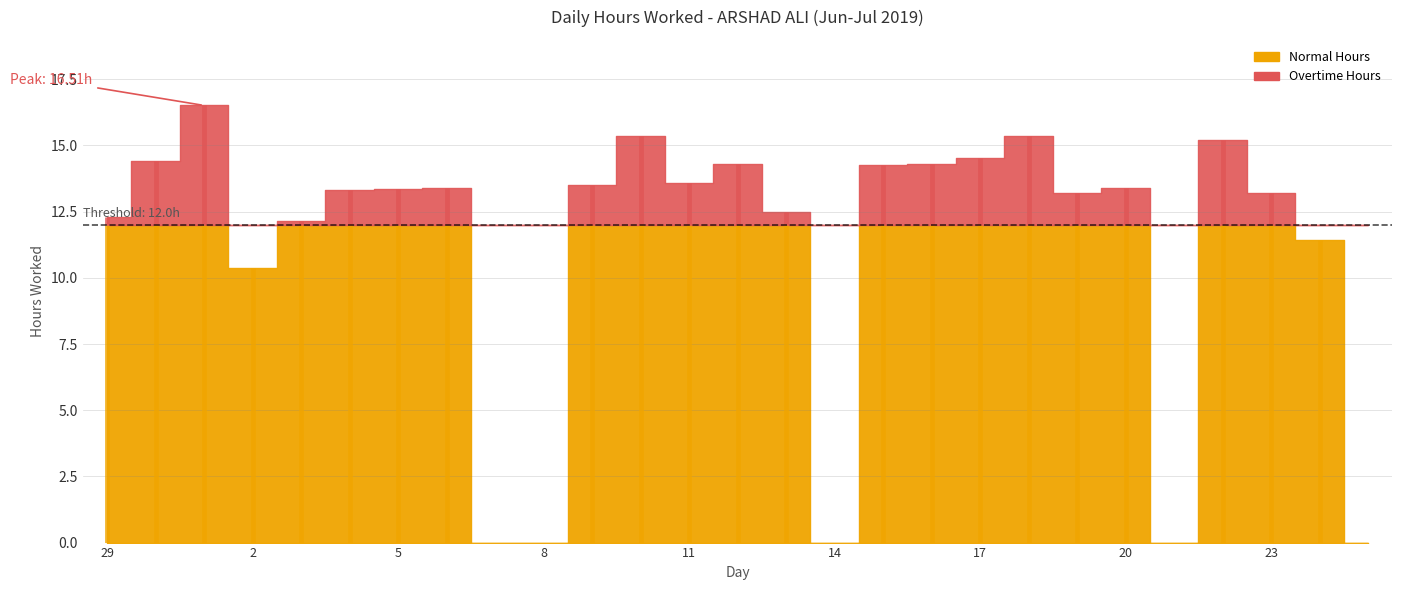

Rank the categories by value from highest to lowest.

1, 18, 10, 22, 17, 30, 12, 16, 15, 11, 9, 20, 6, 5, 4, 19, 23, 13, 29, 3, 24, 2, 7, 8, 14, 21, 25